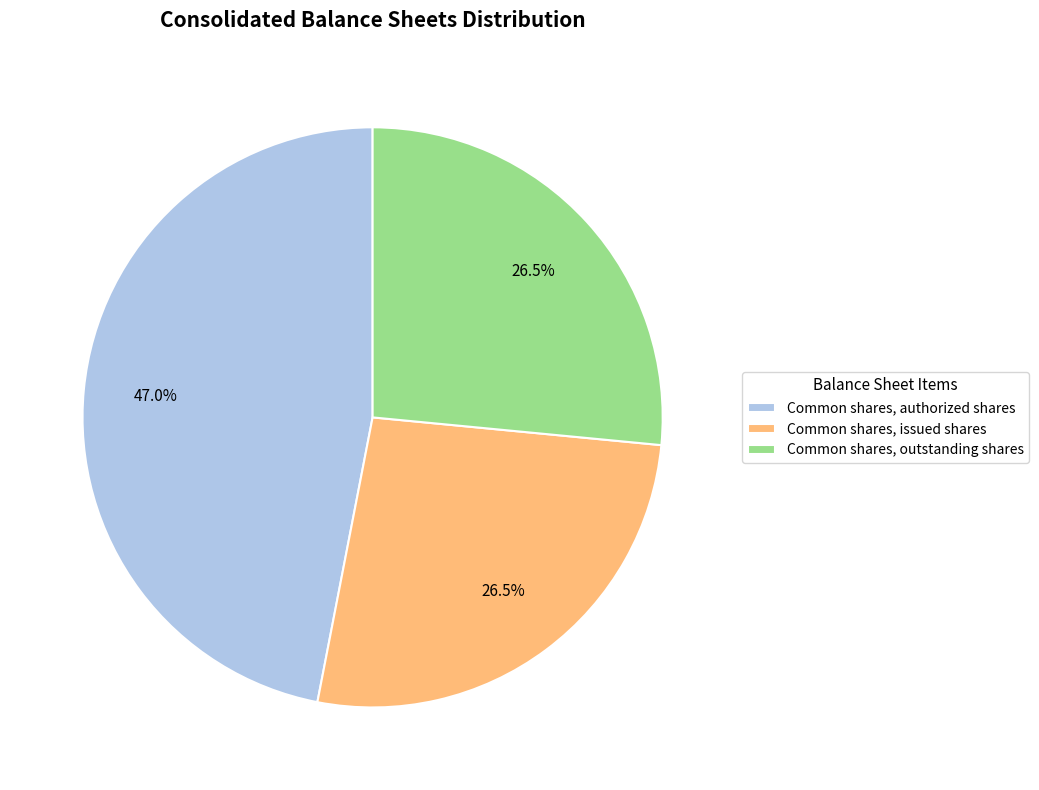

Between Common shares, outstanding shares and Common shares, authorized shares, which is larger?

Common shares, authorized shares